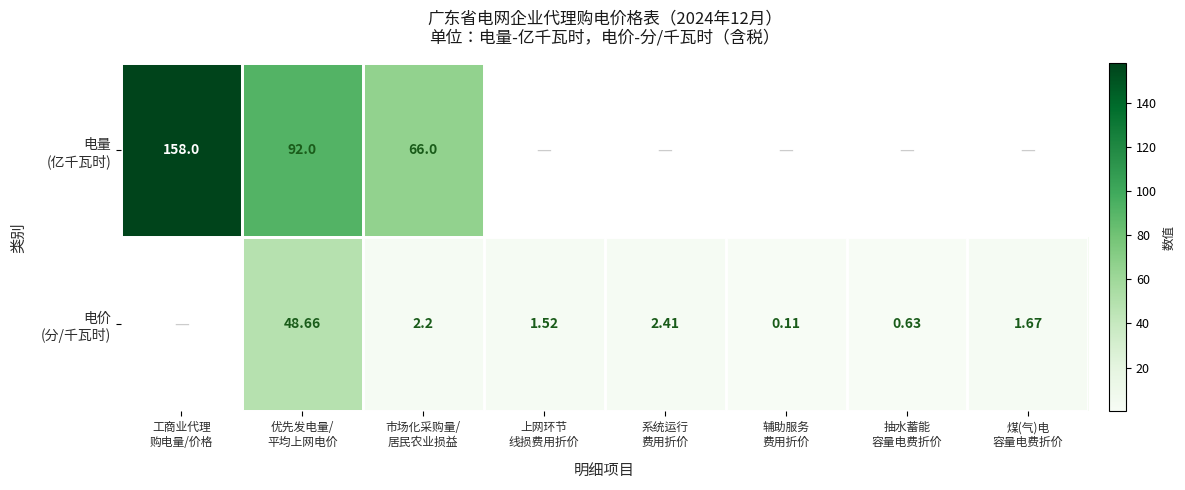

What is the maximum value shown in the chart?

158.0